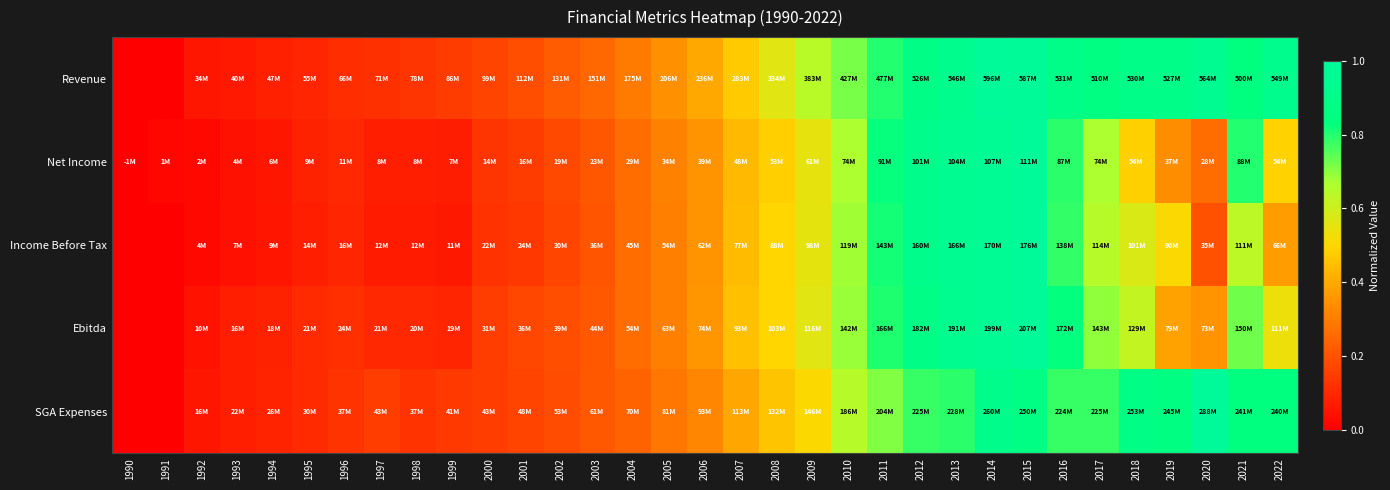

Reading right to left, transcribe all the data shown in this chart.

Revenue: 2022=0.9	2021=0.8	2020=0.9	2019=0.9	2018=0.9	2017=0.9	2016=0.9	2015=1.0	2014=1.0	2013=0.9	2012=0.9	2011=0.8	2010=0.7	2009=0.6	2008=0.6	2007=0.5	2006=0.4	2005=0.3	2004=0.3	2003=0.3	2002=0.2	2001=0.2	2000=0.2	1999=0.1	1998=0.1	1997=0.1	1996=0.1	1995=0.1	1994=0.1	1993=0.1	1992=0.1	1991=0.0	1990=0.0
Net Income: 2022=0.5	2021=0.8	2020=0.3	2019=0.3	2018=0.5	2017=0.7	2016=0.8	2015=1.0	2014=1.0	2013=0.9	2012=0.9	2011=0.8	2010=0.7	2009=0.6	2008=0.5	2007=0.4	2006=0.4	2005=0.3	2004=0.3	2003=0.2	2002=0.2	2001=0.1	2000=0.1	1999=0.1	1998=0.1	1997=0.1	1996=0.1	1995=0.1	1994=0.1	1993=0.0	1992=0.0	1991=0.0	1990=0.0
Income Before Tax: 2022=0.4	2021=0.6	2020=0.2	2019=0.5	2018=0.6	2017=0.6	2016=0.8	2015=1.0	2014=1.0	2013=0.9	2012=0.9	2011=0.8	2010=0.7	2009=0.6	2008=0.5	2007=0.4	2006=0.3	2005=0.3	2004=0.3	2003=0.2	2002=0.2	2001=0.1	2000=0.1	1999=0.1	1998=0.1	1997=0.1	1996=0.1	1995=0.1	1994=0.1	1993=0.0	1992=0.0	1991=0.0	1990=0.0
Ebitda: 2022=0.5	2021=0.7	2020=0.4	2019=0.4	2018=0.6	2017=0.7	2016=0.8	2015=1.0	2014=1.0	2013=0.9	2012=0.9	2011=0.8	2010=0.7	2009=0.6	2008=0.5	2007=0.5	2006=0.4	2005=0.3	2004=0.3	2003=0.2	2002=0.2	2001=0.2	2000=0.1	1999=0.1	1998=0.1	1997=0.1	1996=0.1	1995=0.1	1994=0.1	1993=0.1	1992=0.0	1991=0.0	1990=0.0
SGA Expenses: 2022=0.8	2021=0.8	2020=1.0	2019=0.9	2018=0.9	2017=0.8	2016=0.8	2015=0.9	2014=0.9	2013=0.8	2012=0.8	2011=0.7	2010=0.6	2009=0.5	2008=0.5	2007=0.4	2006=0.3	2005=0.3	2004=0.2	2003=0.2	2002=0.2	2001=0.2	2000=0.2	1999=0.1	1998=0.1	1997=0.1	1996=0.1	1995=0.1	1994=0.1	1993=0.1	1992=0.1	1991=0.0	1990=0.0